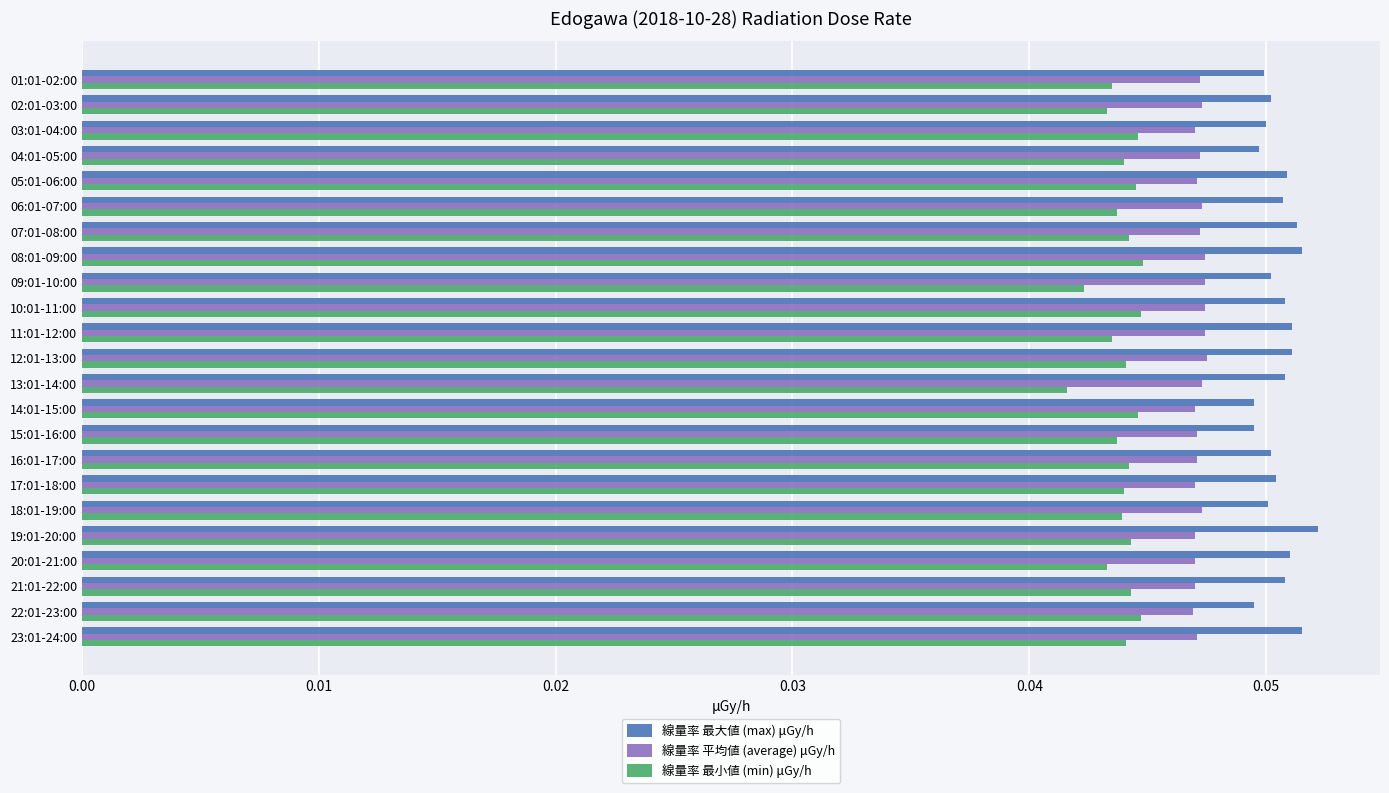

Which series has the largest total across all categories?

線量率 最大値 (max) μGy/h